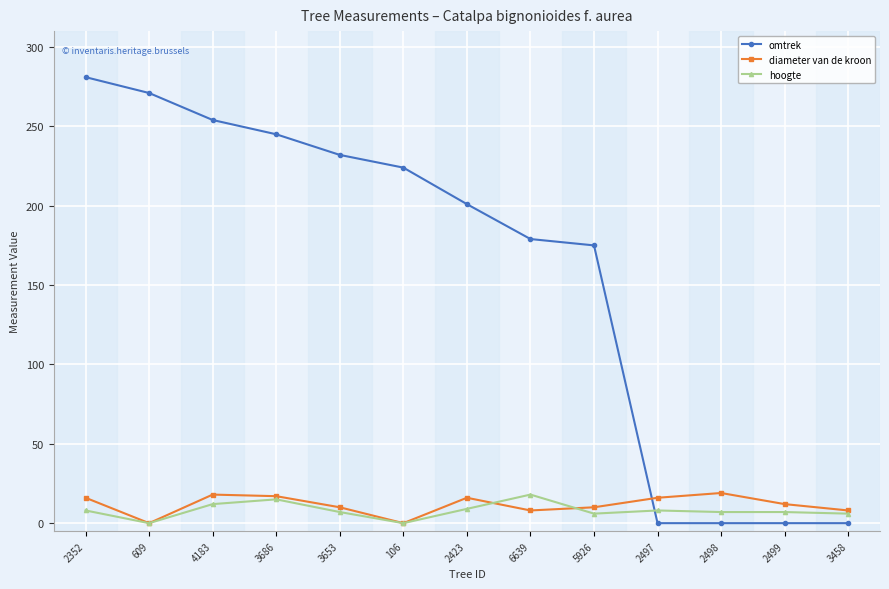

What is the sum of all hoogte values?

103